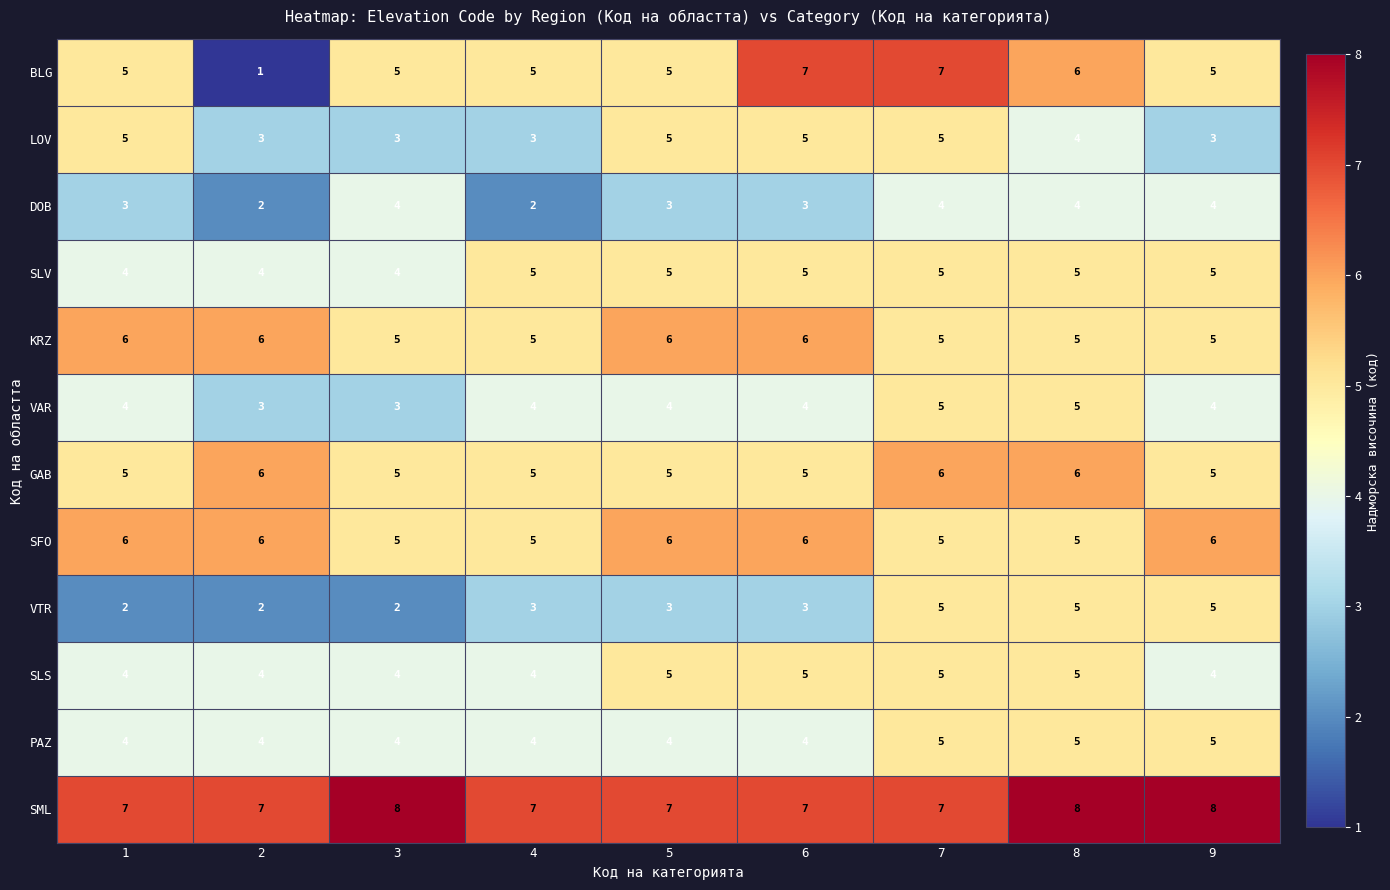

What is the sum of all LOV values?

36